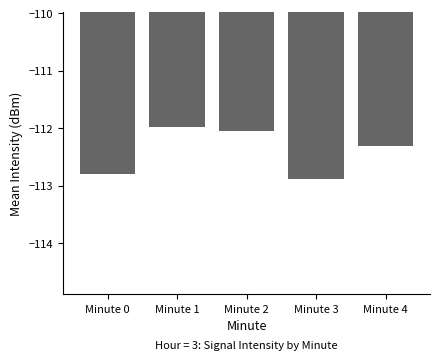

Rank the categories by value from lowest to highest.

Minute 3, Minute 0, Minute 4, Minute 2, Minute 1